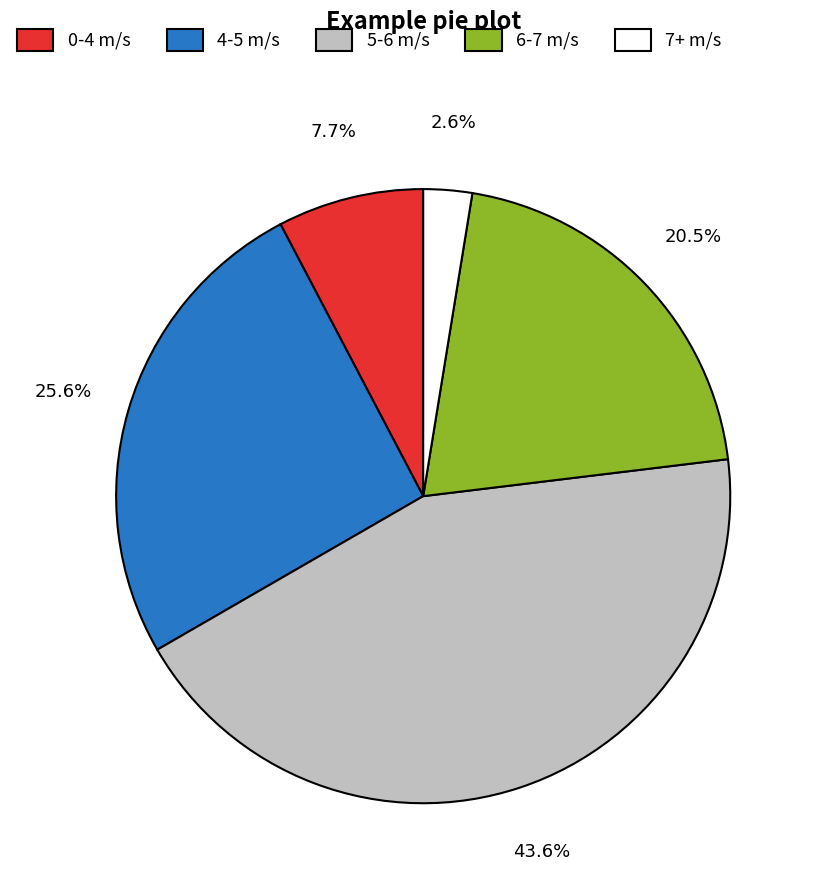

Which slice is the largest?

5-6 m/s